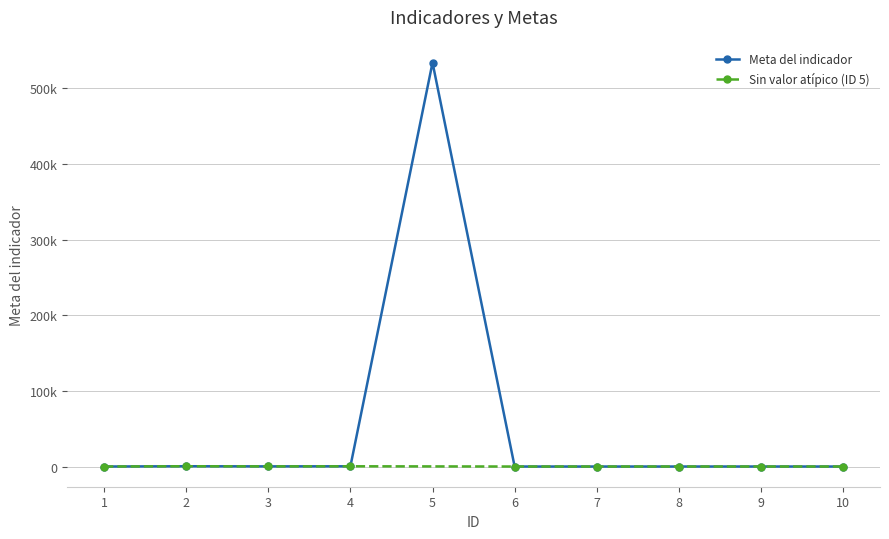

Rank the categories by value from highest to lowest.

5, 2, 4, 3, 9, 8, 6, 10, 1, 7